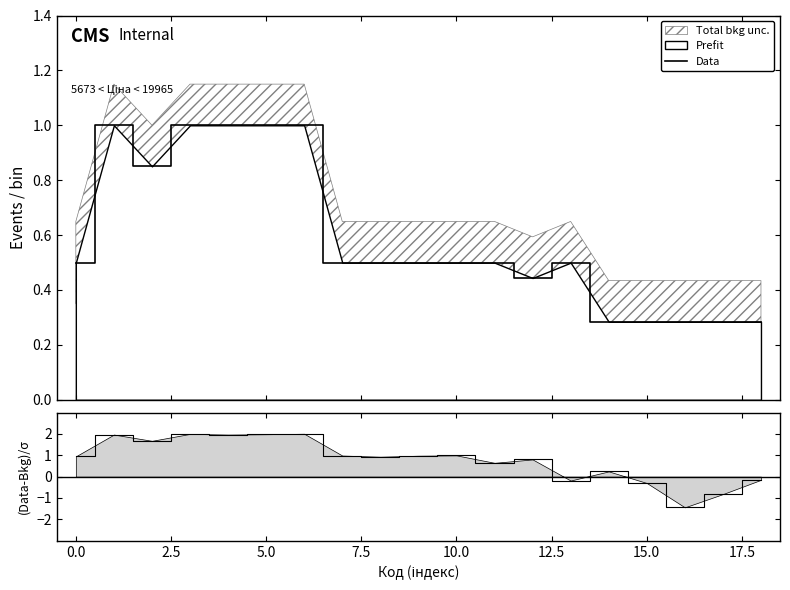

What is the maximum value shown in the chart?

1.0